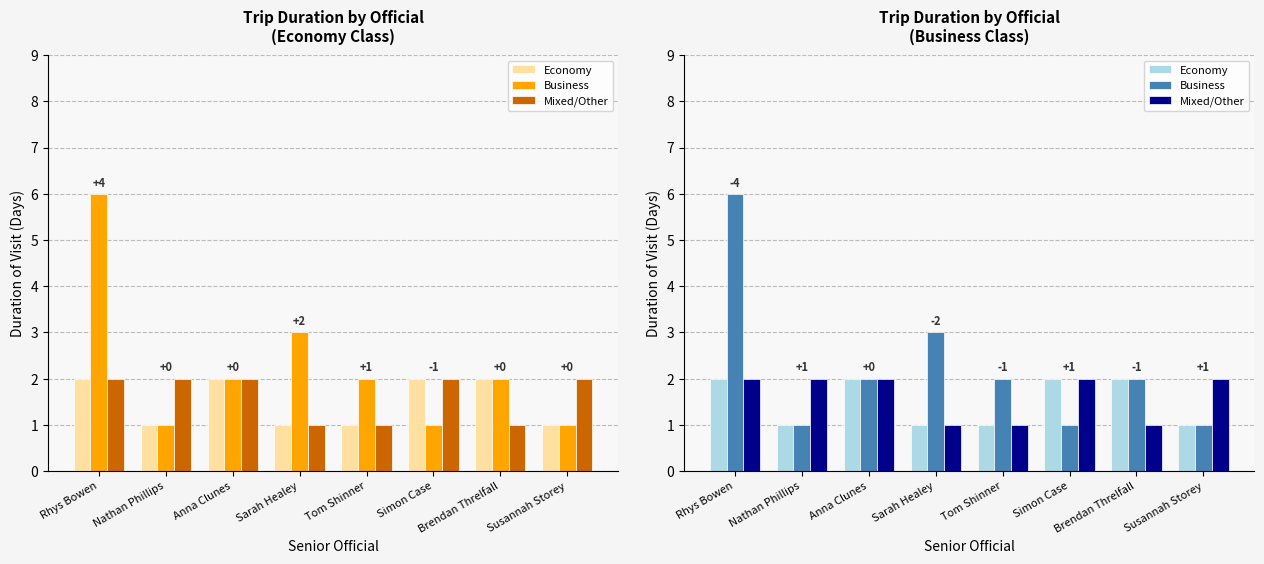

Between Tom Shinner and Susannah Storey, which is larger?

Tom Shinner